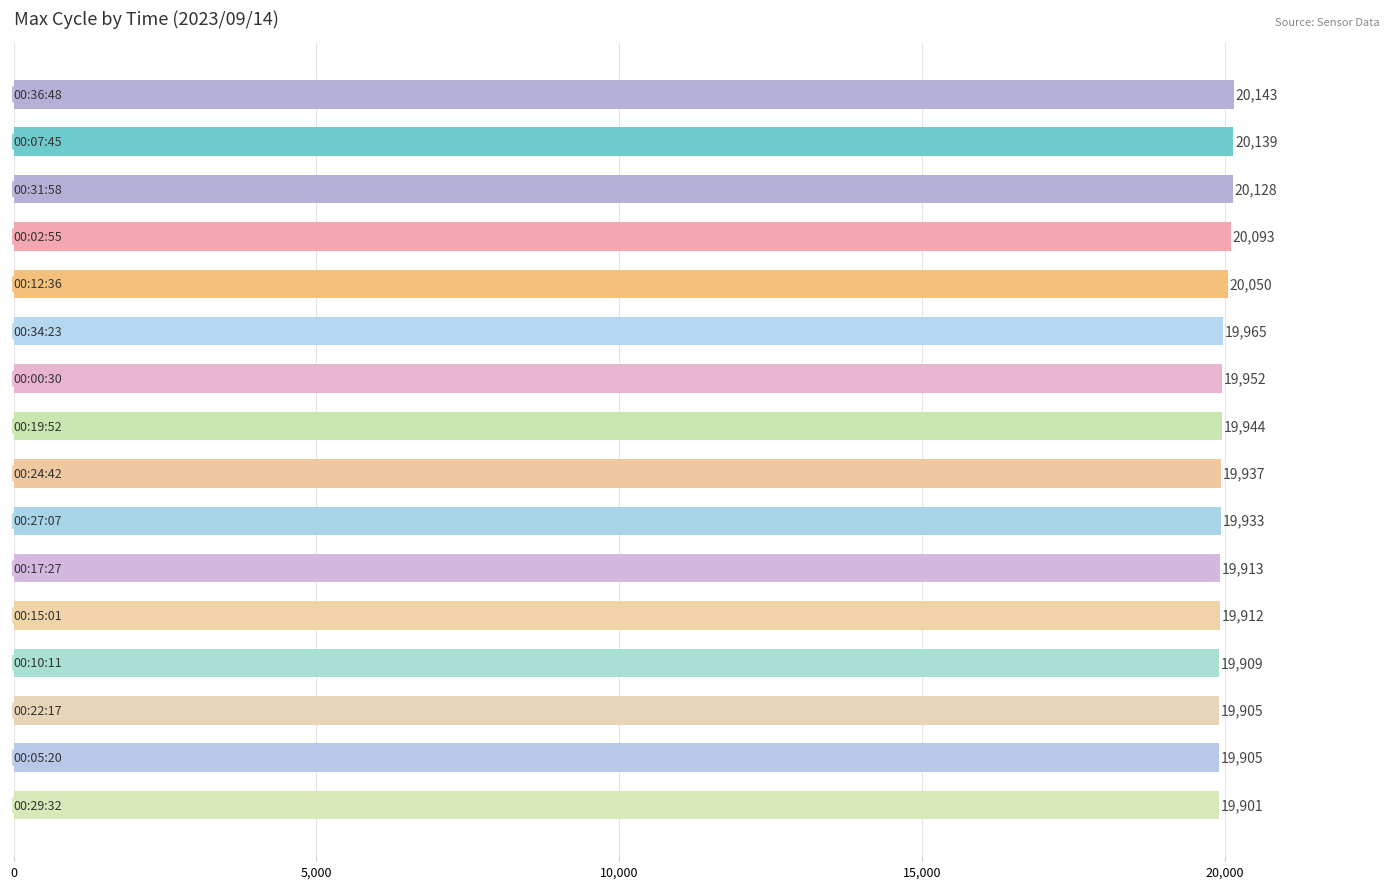

How many bars are there in total?

16